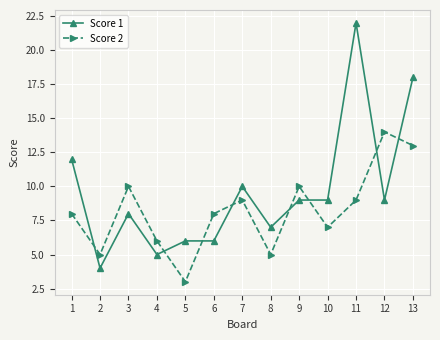

Is the value of Score 2 at 13 greater than the value of Score 1 at 13?

No